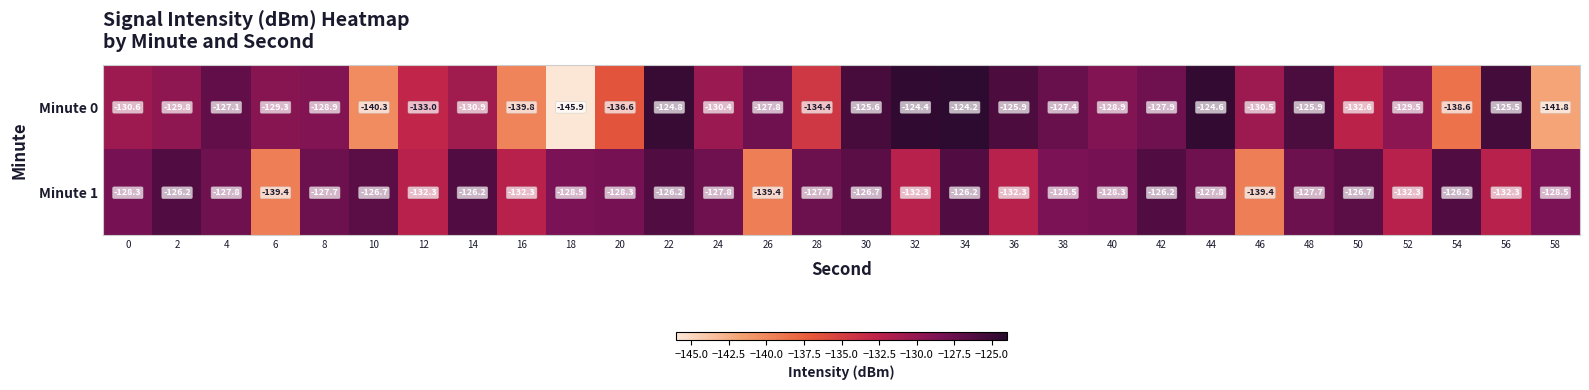

What is the difference between the Minute 0 values at 14 and 54?

7.7